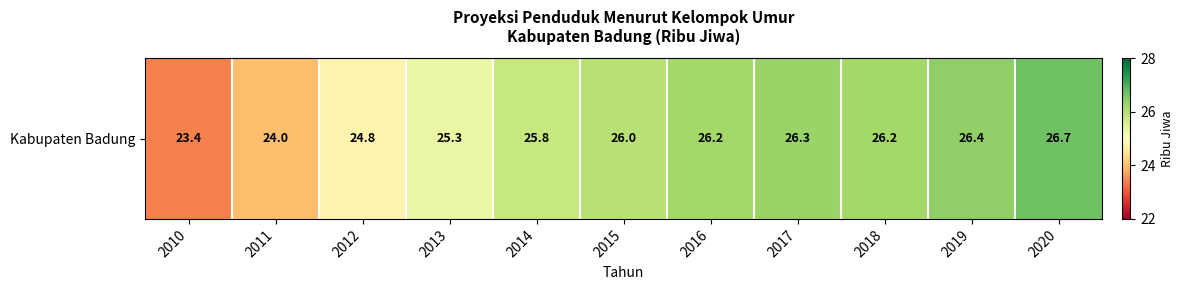

List the labels in order of value, smallest first.

2010, 2011, 2012, 2013, 2014, 2015, 2016, 2018, 2017, 2019, 2020